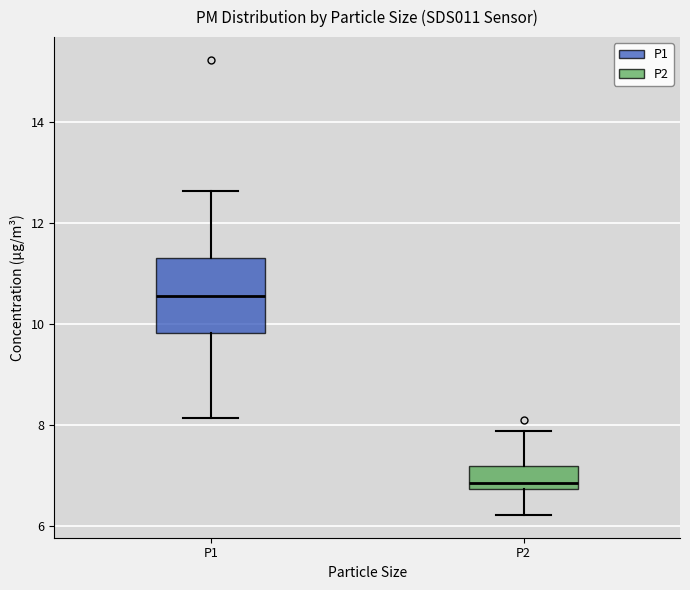

Which box is the tallest, from its lower edge to its upper edge?

P1